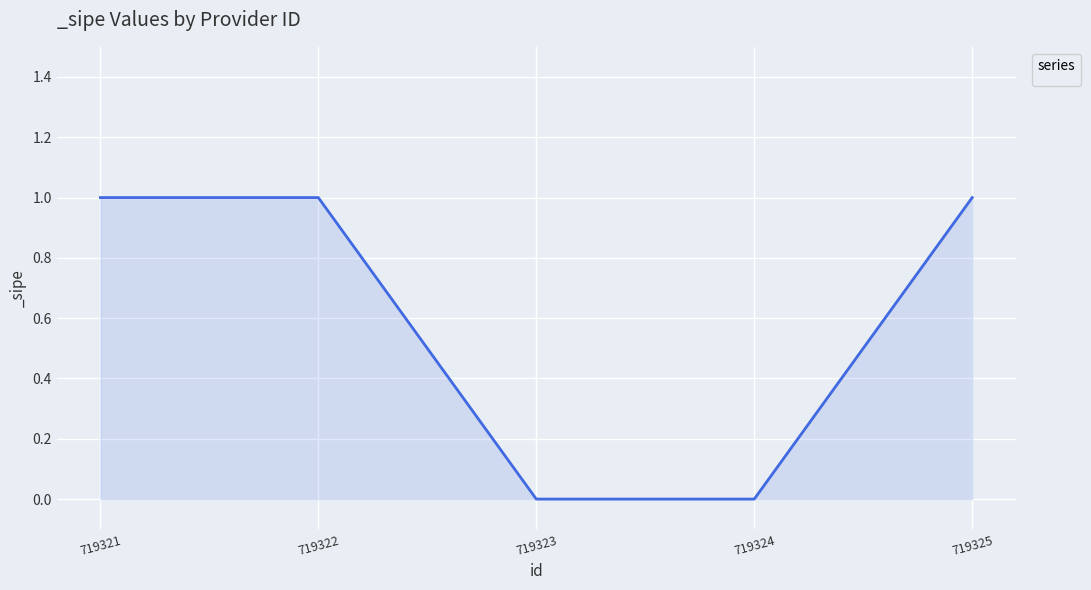

True or false: there are more than 1 points higher than both neighbors.

False